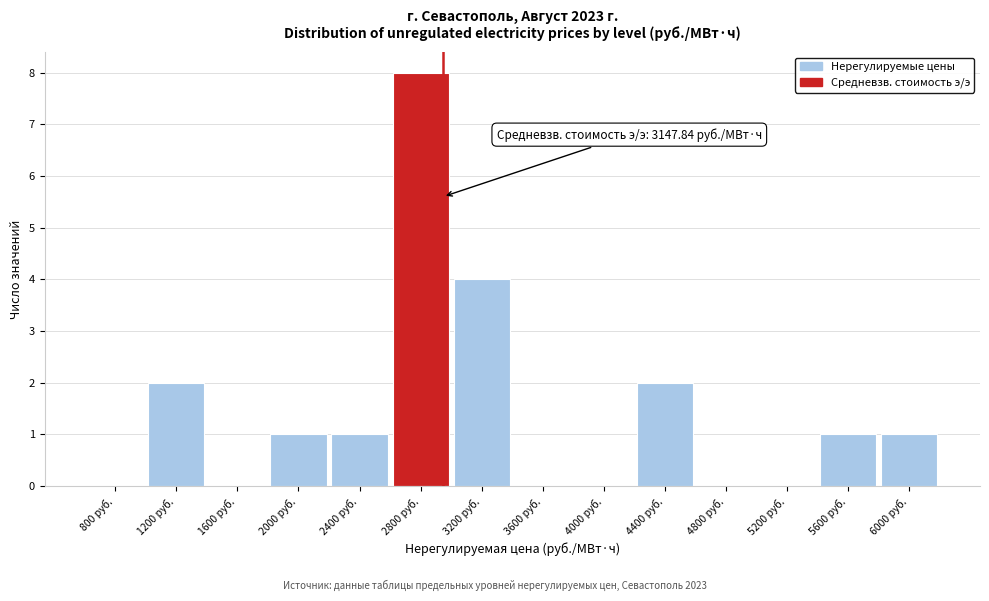

Reading left to right, list all the values displayed in this chart.

800 руб.=0	1200 руб.=2	1600 руб.=0	2000 руб.=1	2400 руб.=1	2800 руб.=8	3200 руб.=4	3600 руб.=0	4000 руб.=0	4400 руб.=2	4800 руб.=0	5200 руб.=0	5600 руб.=1	6000 руб.=1